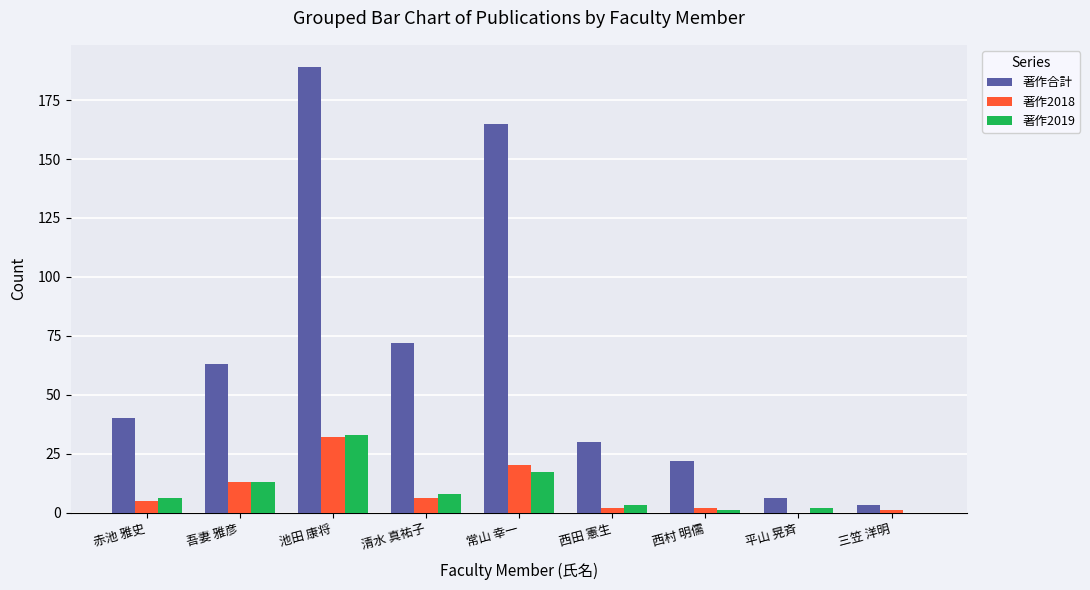

What is the highest value of the 著作2019 series?

33